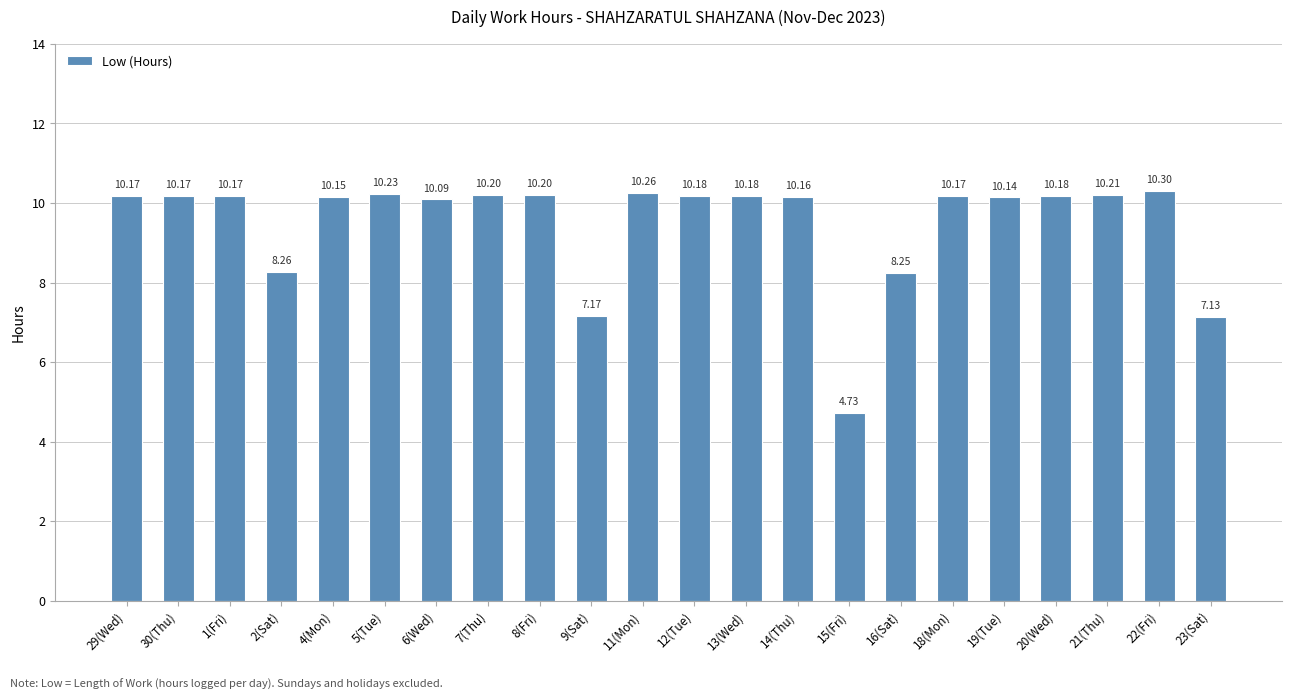

Which has a higher value, 19(Tue) or 14(Thu)?

14(Thu)